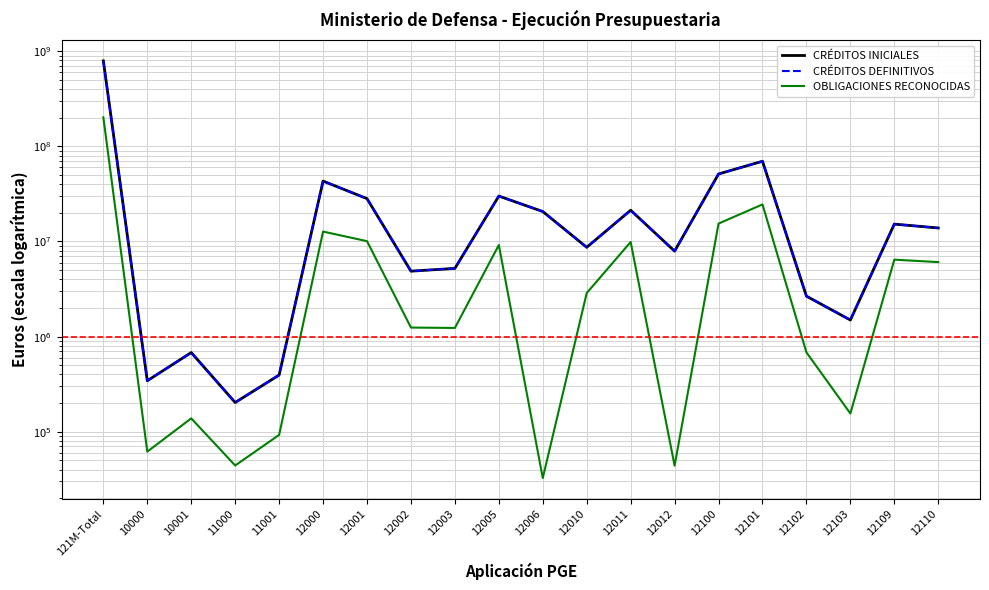

Rank the categories by OBLIGACIONES RECONOCIDAS value from lowest to highest.

12006, 12012, 11000, 10000, 11001, 10001, 12103, 12102, 12003, 12002, 12010, 12110, 12109, 12005, 12011, 12001, 12000, 12100, 12101, 121M-Total